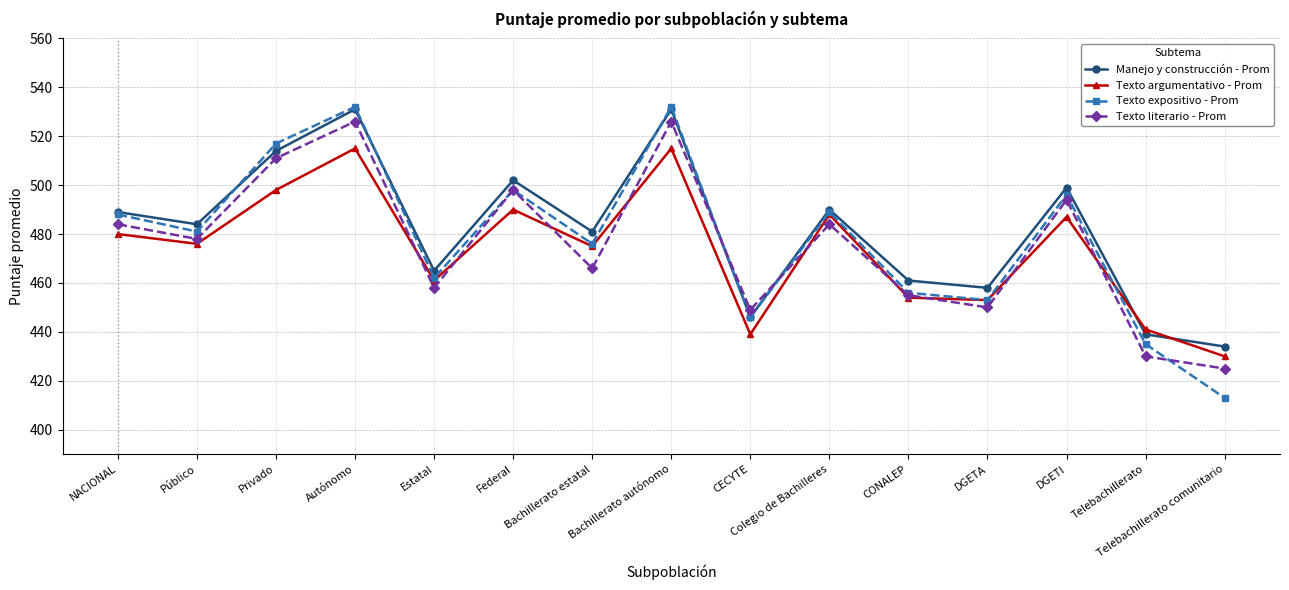

Which series ends up on top after the final intersection of Texto literario - Prom and Manejo y construcción - Prom?

Manejo y construcción - Prom